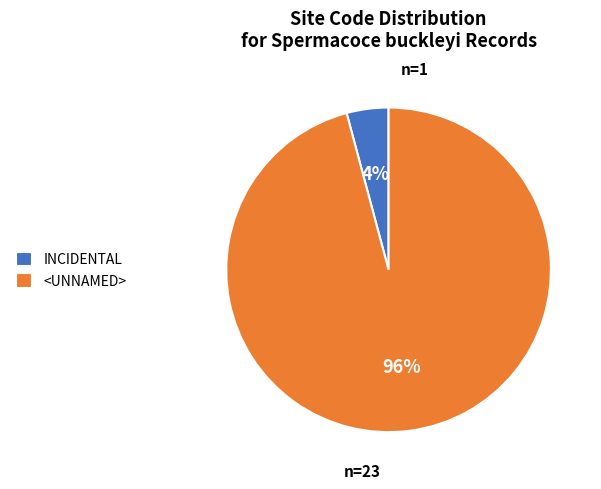

How many slices are in this pie chart?

2